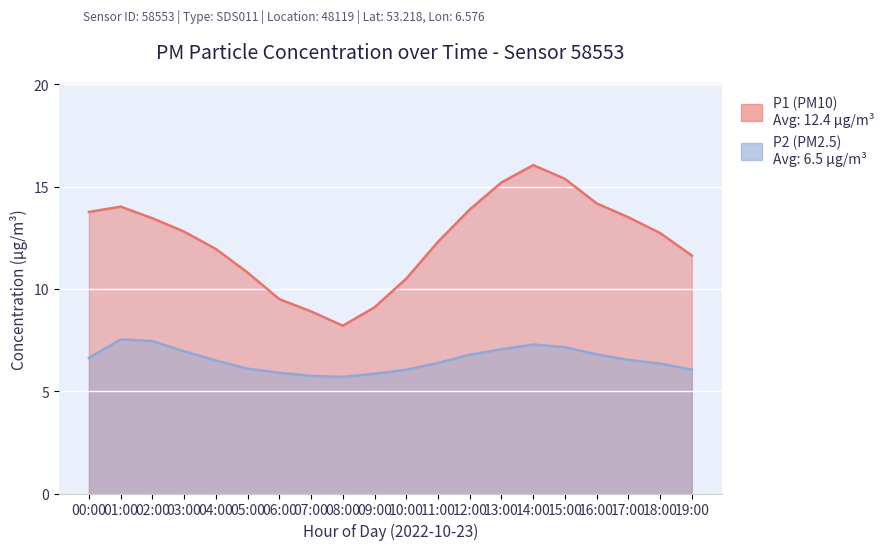

Which series has the widest spread of values?

P1